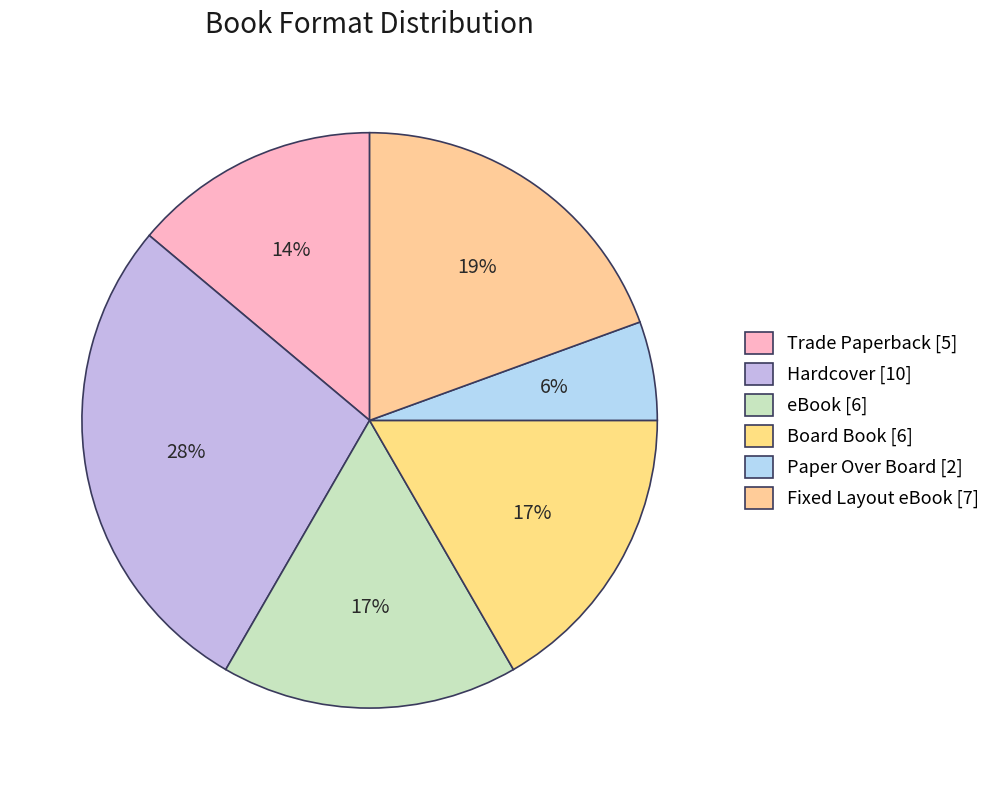

To the nearest percent, what is the average slice percentage?

17%